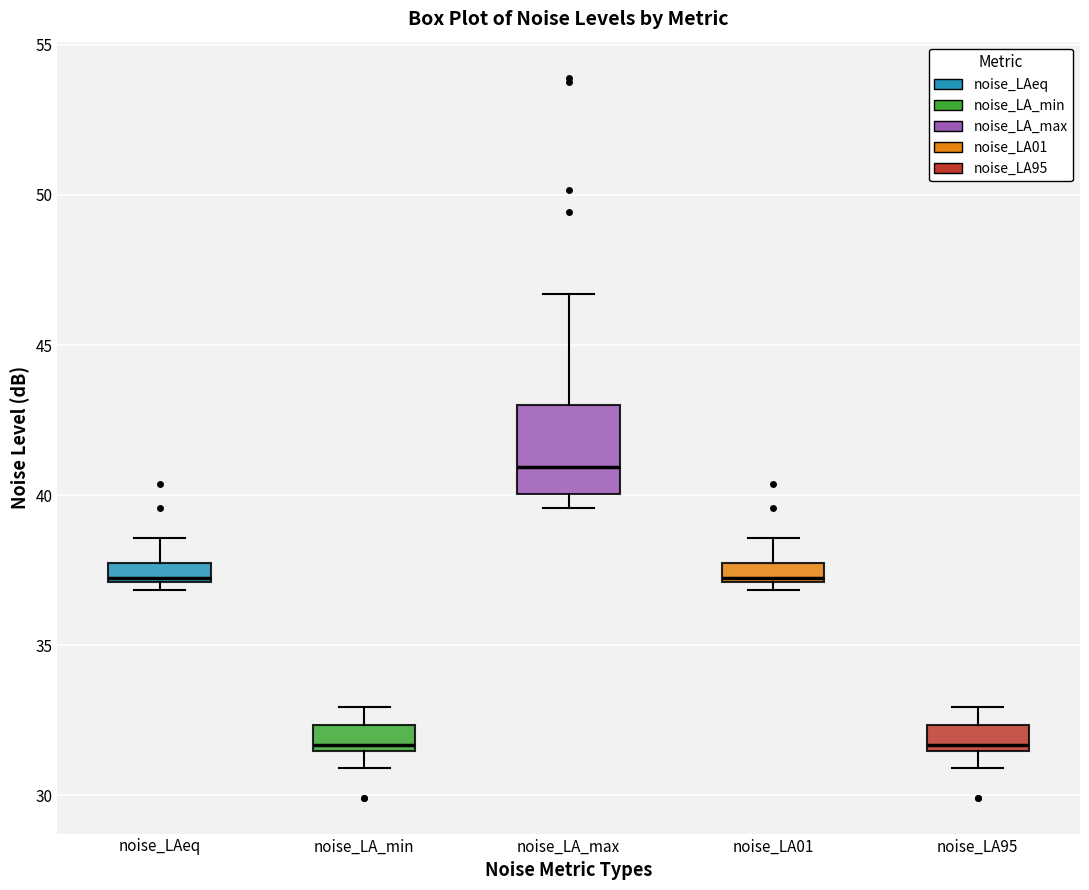

Which box is the tallest, from its lower edge to its upper edge?

noise_LA_max